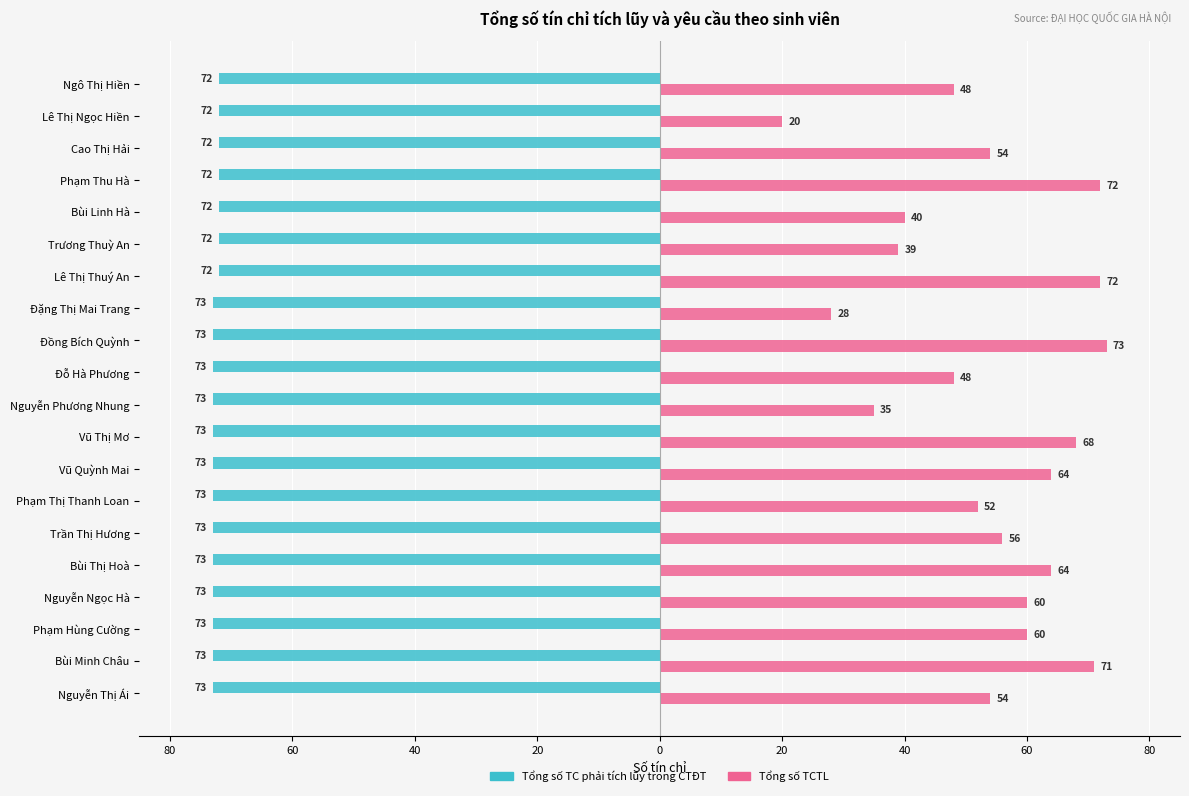

What are all the series names shown in the legend?

Tổng số TC phải tích lũy trong CTĐT, Tổng số TCTL